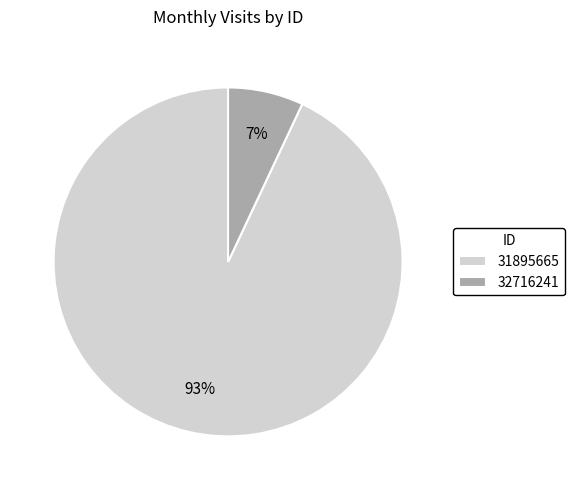

Which has a higher value, 31895665 or 32716241?

31895665